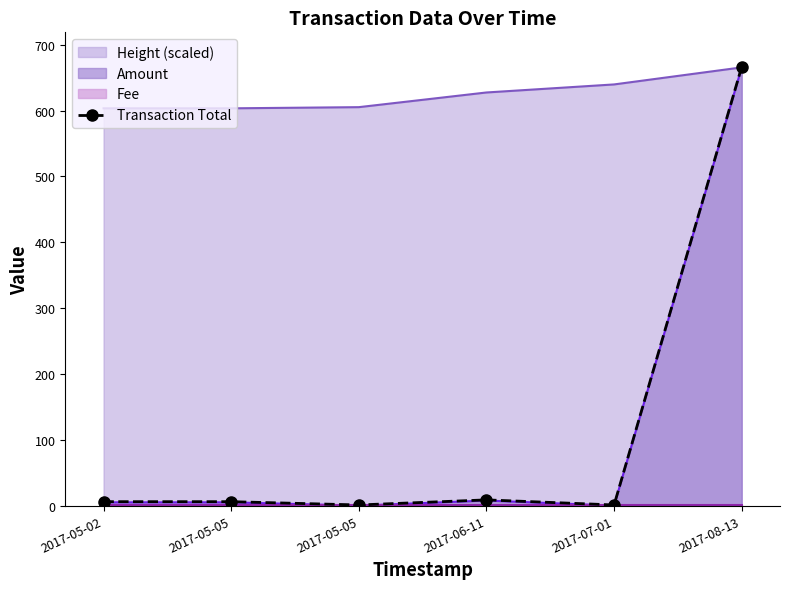

What is the value of the 6th point from the left?

666.6